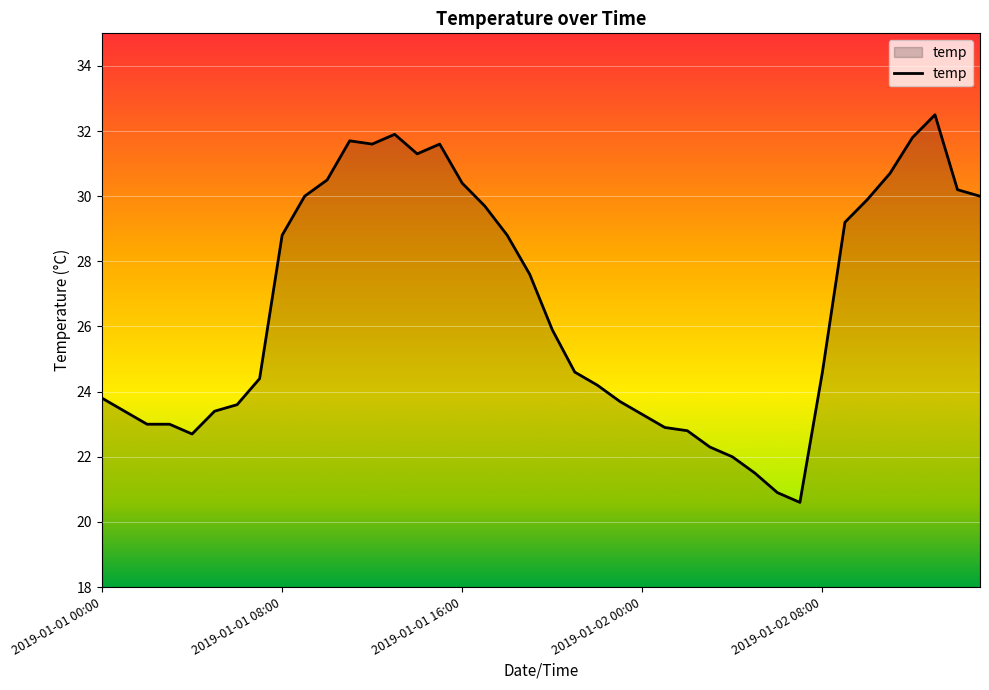

What is the smallest value displayed?

20.6